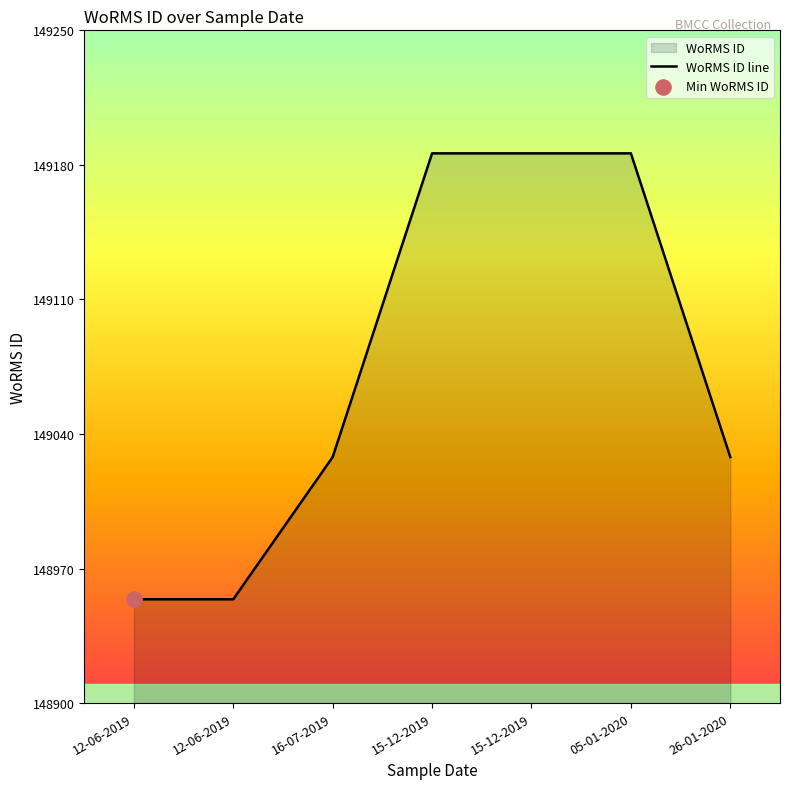

What is the change in value from 12-06-2019 to 26-01-2020?

+74